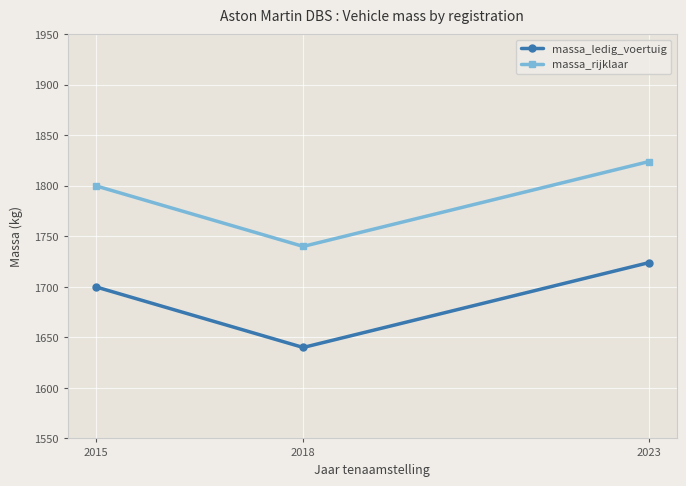

Does the chart have visible grid lines?

Yes